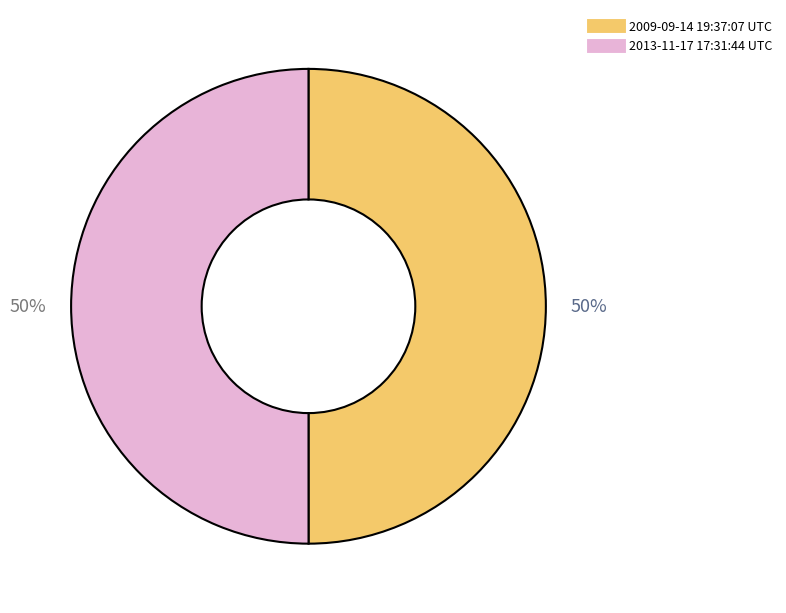

To the nearest percent, what is the average slice percentage?

50%